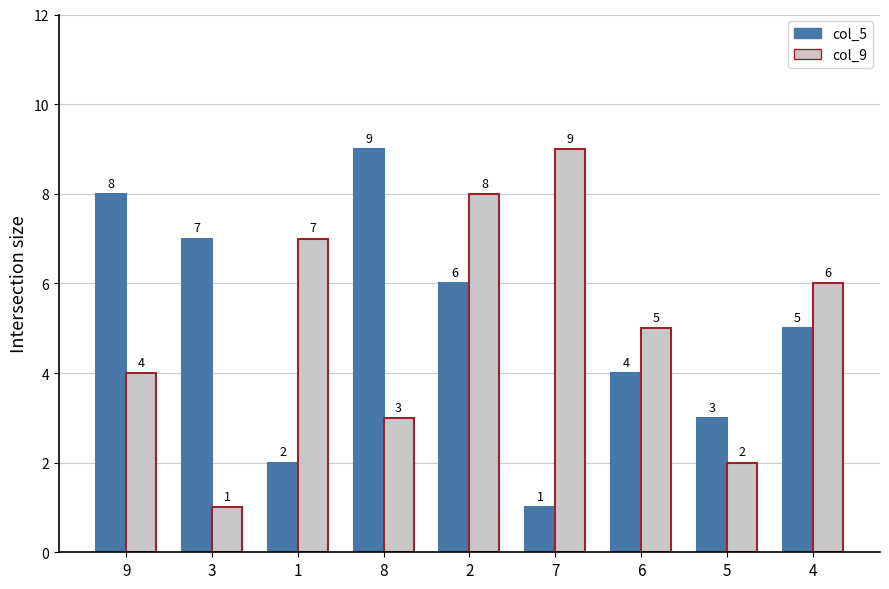

What is the sum of the col_5 values at 8 and 1?

11